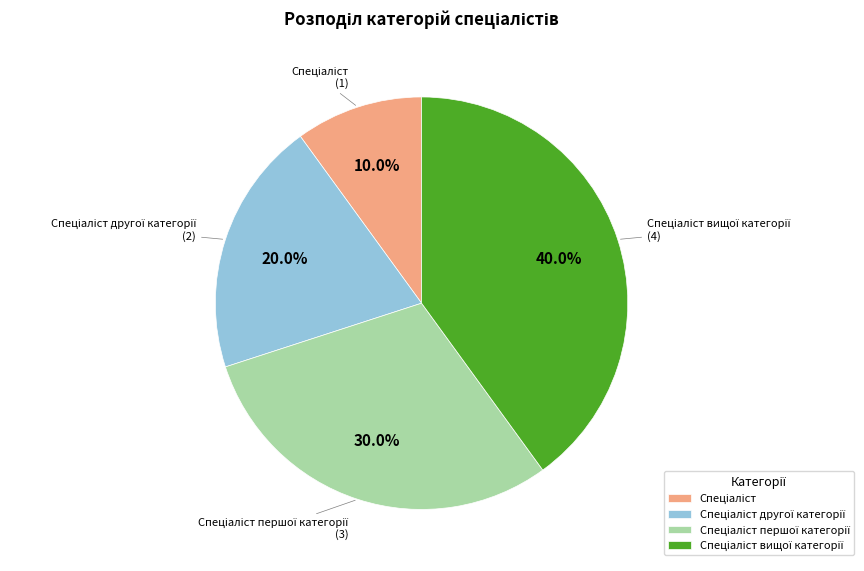

Does any single category account for the majority?

No